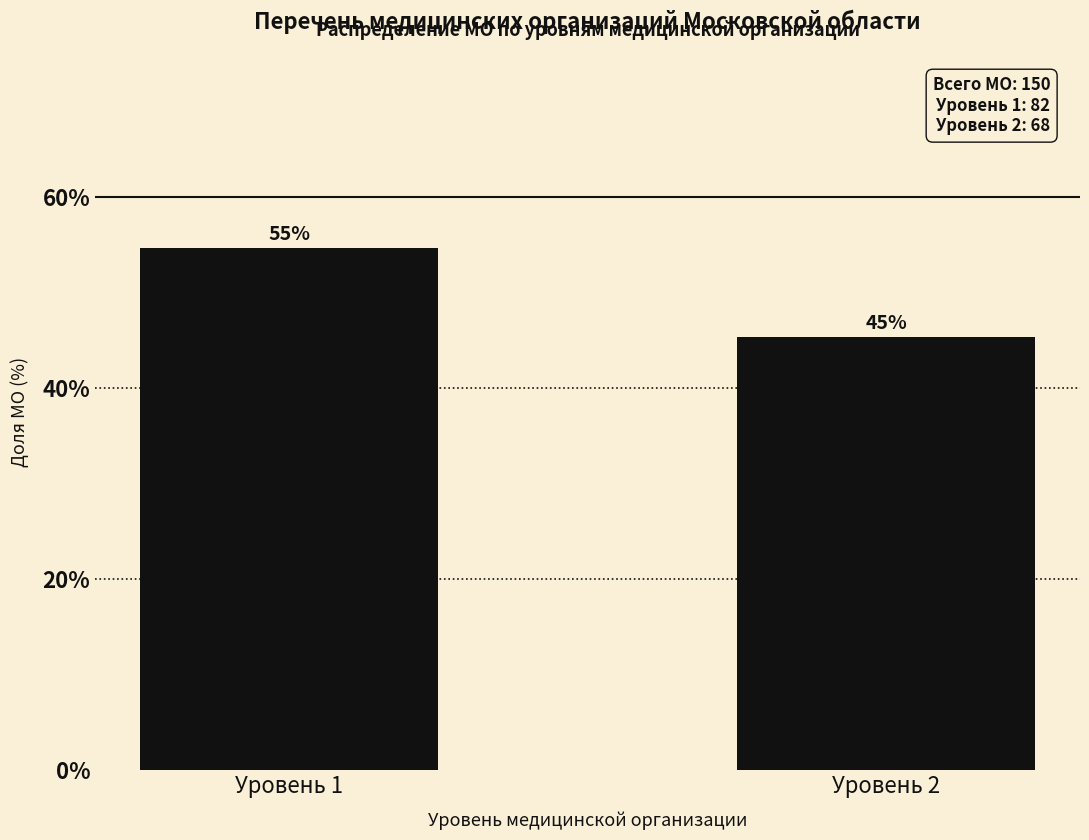

Are the bars horizontal?

No